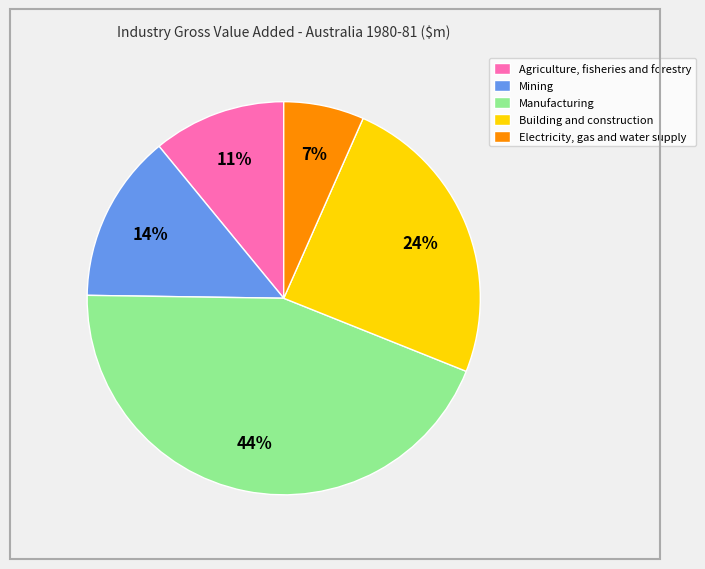

Count the number of slices in the pie.

5